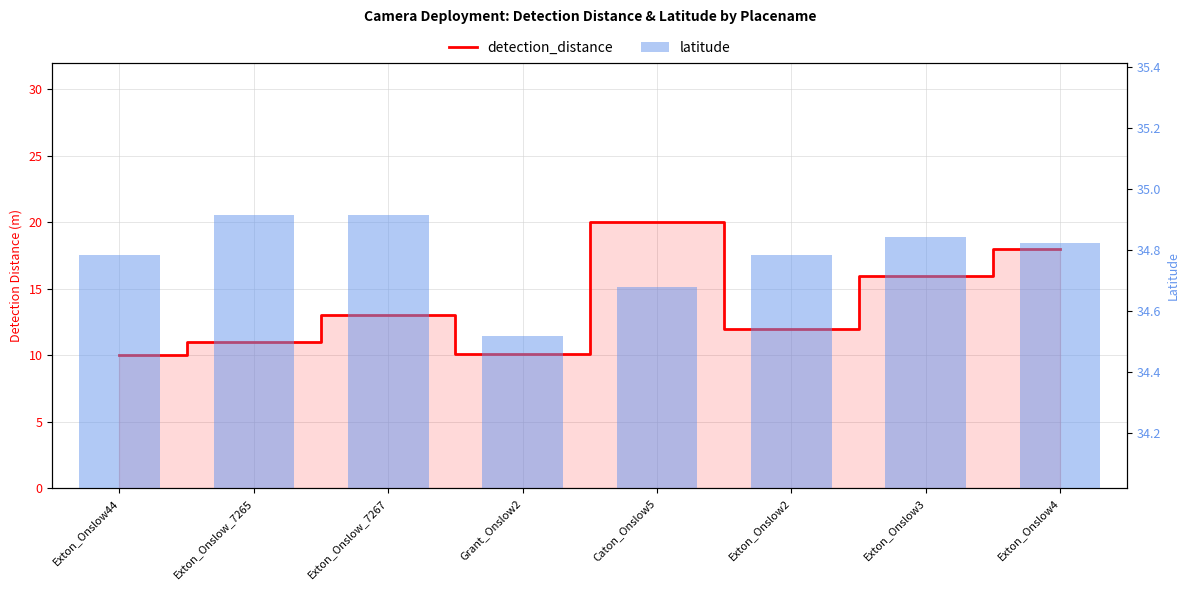

Reading right to left, list all the values displayed in this chart.

detection_distance: Exton_Onslow4=18.0	Exton_Onslow3=16.0	Exton_Onslow2=12.0	Caton_Onslow5=20.0	Grant_Onslow2=10.1	Exton_Onslow_7267=13.0	Exton_Onslow_7265=11.0	Exton_Onslow44=10.0
latitude: Exton_Onslow4=34.8	Exton_Onslow3=34.8	Exton_Onslow2=34.8	Caton_Onslow5=34.7	Grant_Onslow2=34.5	Exton_Onslow_7267=34.9	Exton_Onslow_7265=34.9	Exton_Onslow44=34.8